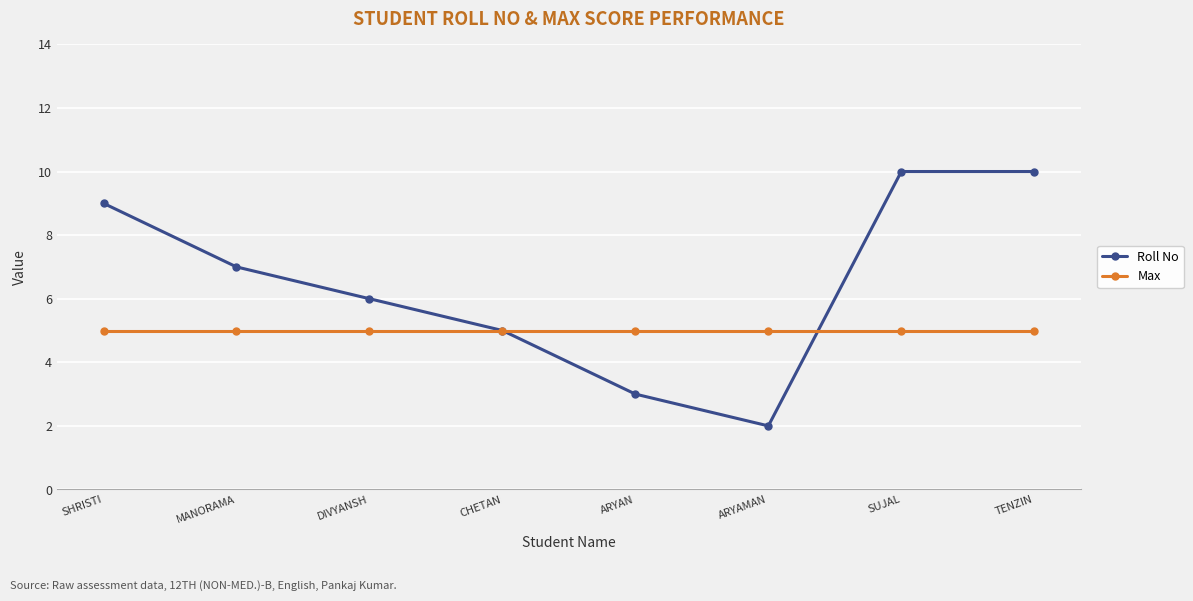

The Max series shows 5 at SUJAL. True or false?

True